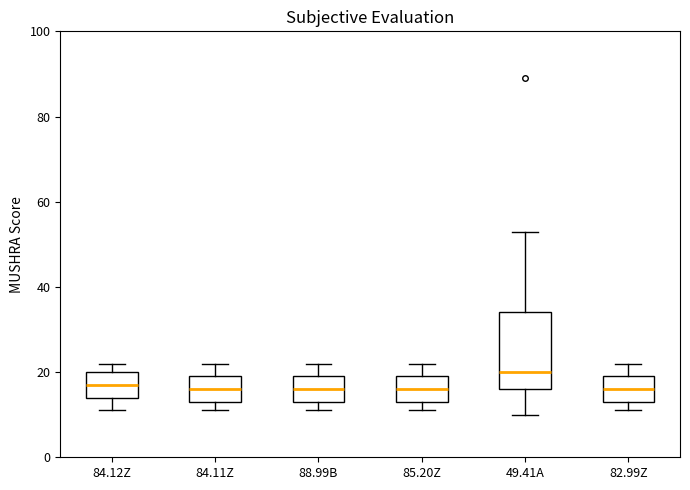

Comparing the boxes themselves (not the whiskers), which one is the tallest?

49.41A